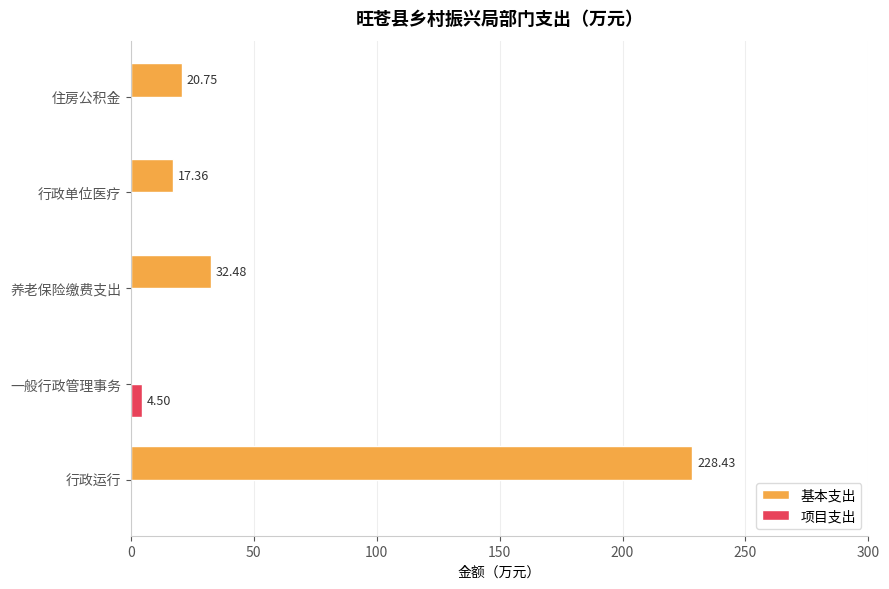

At which category is the sum across all series the highest?

行政运行